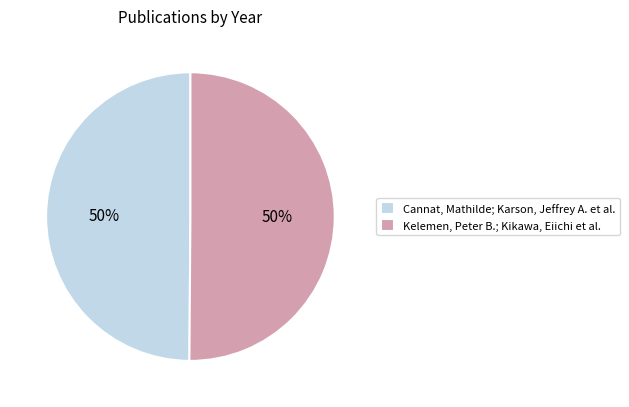

To the nearest percent, what is the combined percentage of Cannat, Mathilde; Karson, Jeffrey A. et al. and Kelemen, Peter B.; Kikawa, Eiichi et al.?

100%